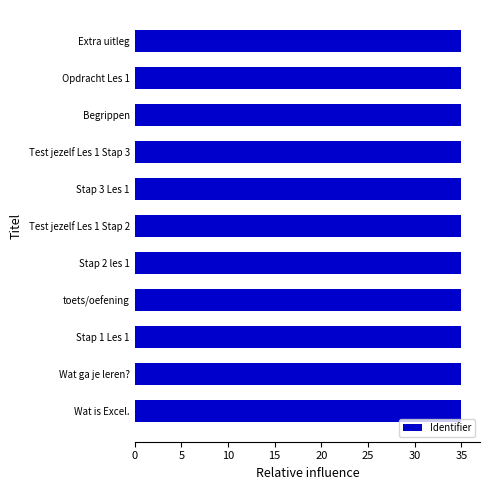

Reading bottom to top, list all the values displayed in this chart.

Wat is Excel.=35.0	Wat ga je leren?=35.0	Stap 1 Les 1=35.0	toets/oefening=35.0	Stap 2 les 1=35.0	Test jezelf Les 1 Stap 2=35.0	Stap 3 Les 1=35.0	Test jezelf Les 1 Stap 3=35.0	Begrippen=35.0	Opdracht Les 1=35.0	Extra uitleg=35.0